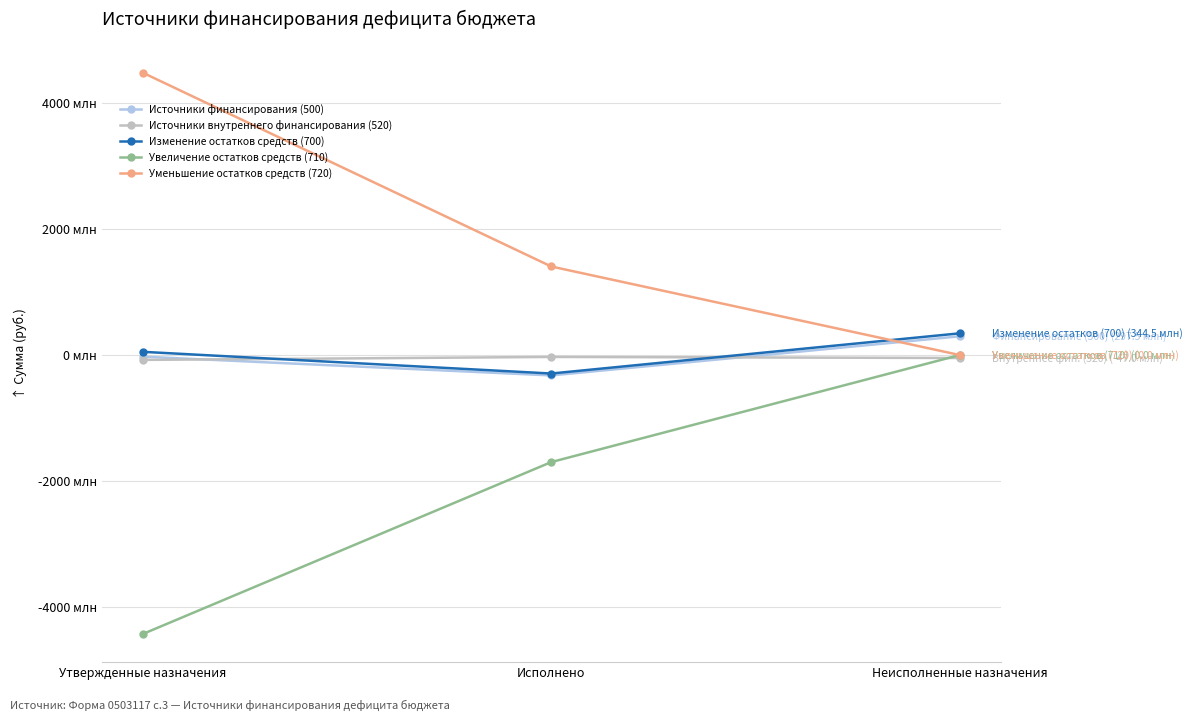

At which category does the chart reach its minimum across all series?

Утвержденные назначения